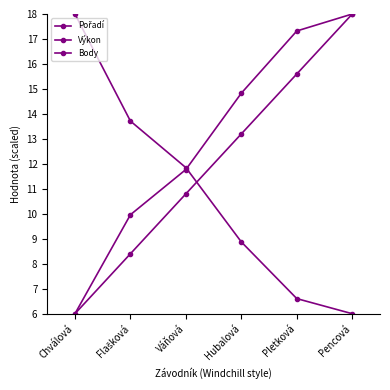

Which has a higher value, Hubalová or Pletková?

Pletková